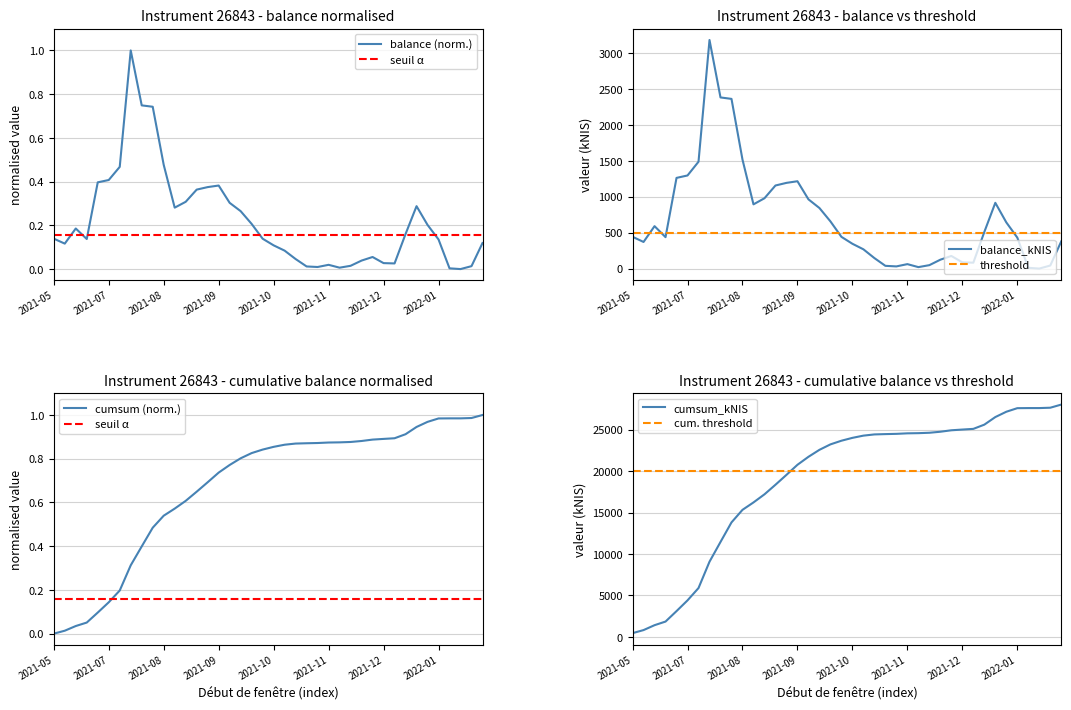

What is the maximum value shown in the chart?

3180.7